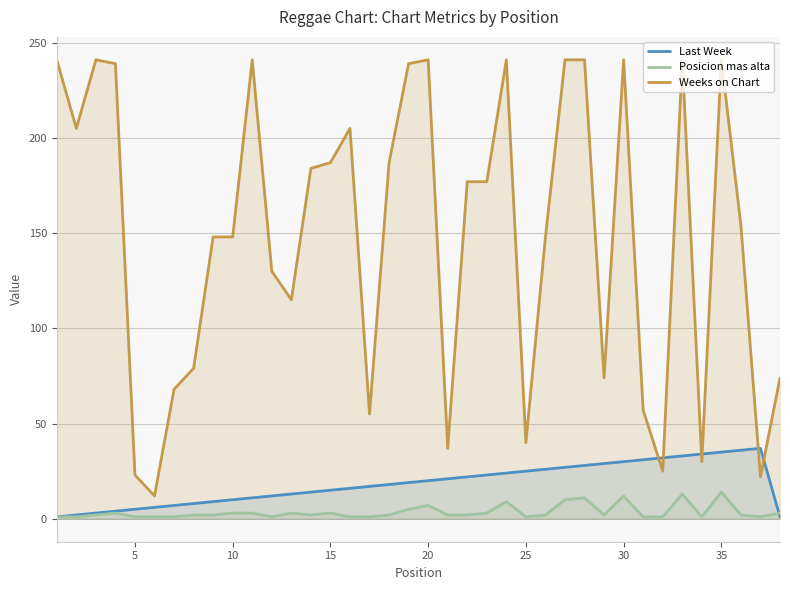

How many lines are shown in the chart?

3